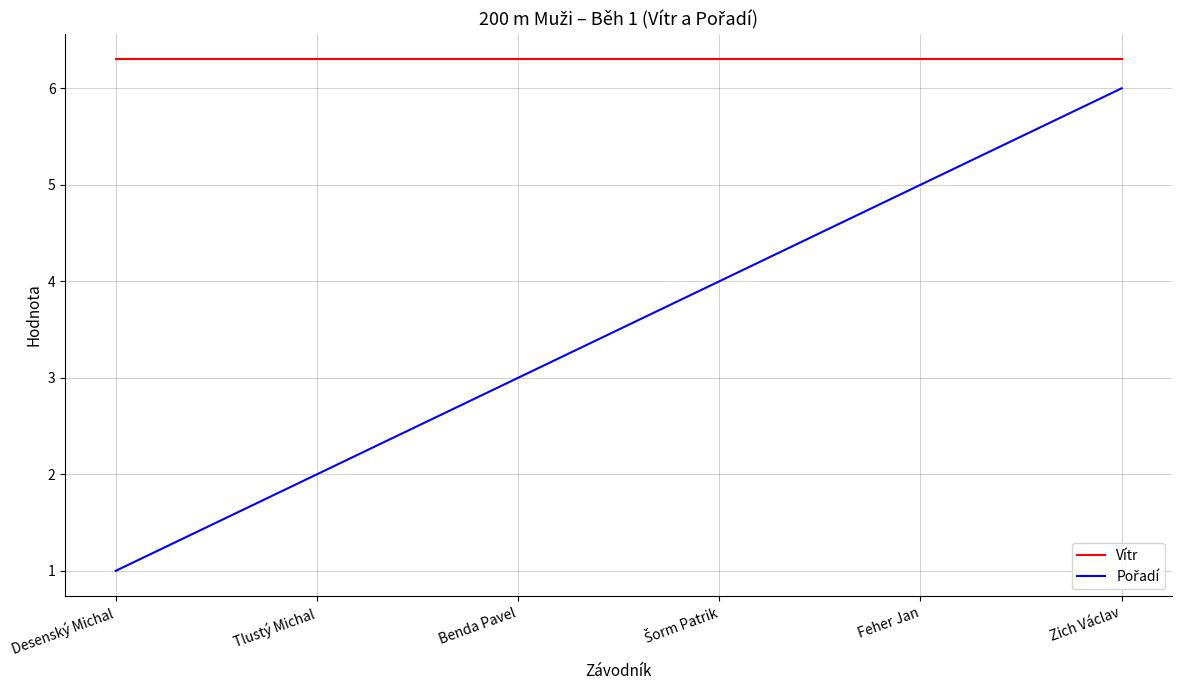

Which series has the largest total across all categories?

Vítr